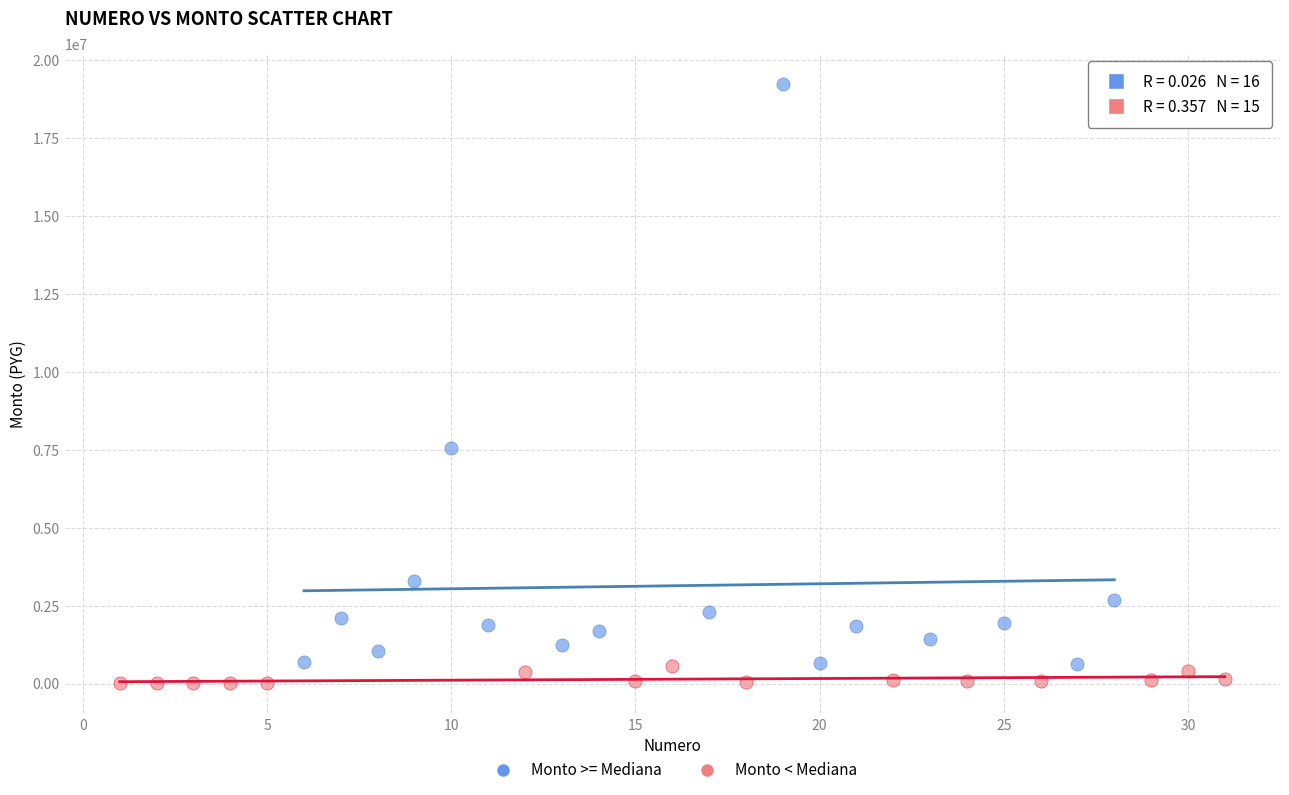

Which series has the largest Y range (max minus min)?

Monto >= Mediana